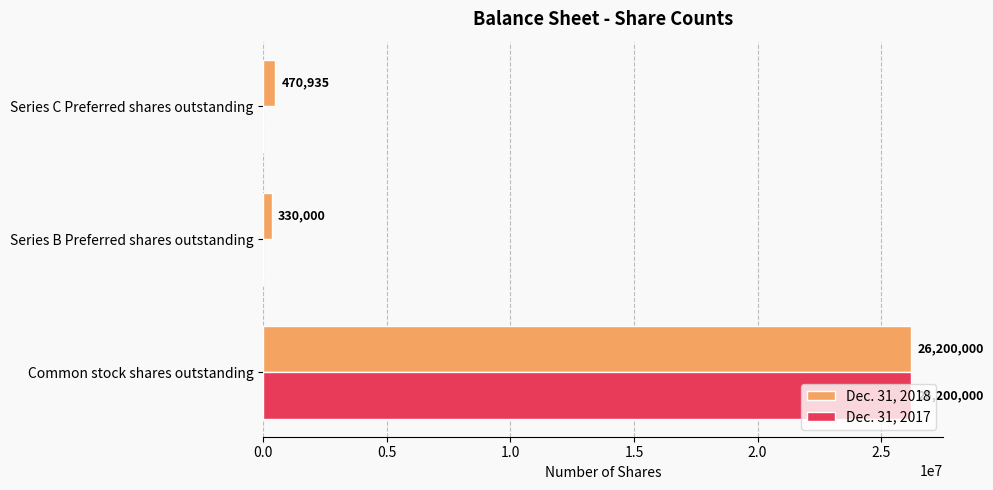

Which series has the widest spread of values?

Dec. 31, 2017